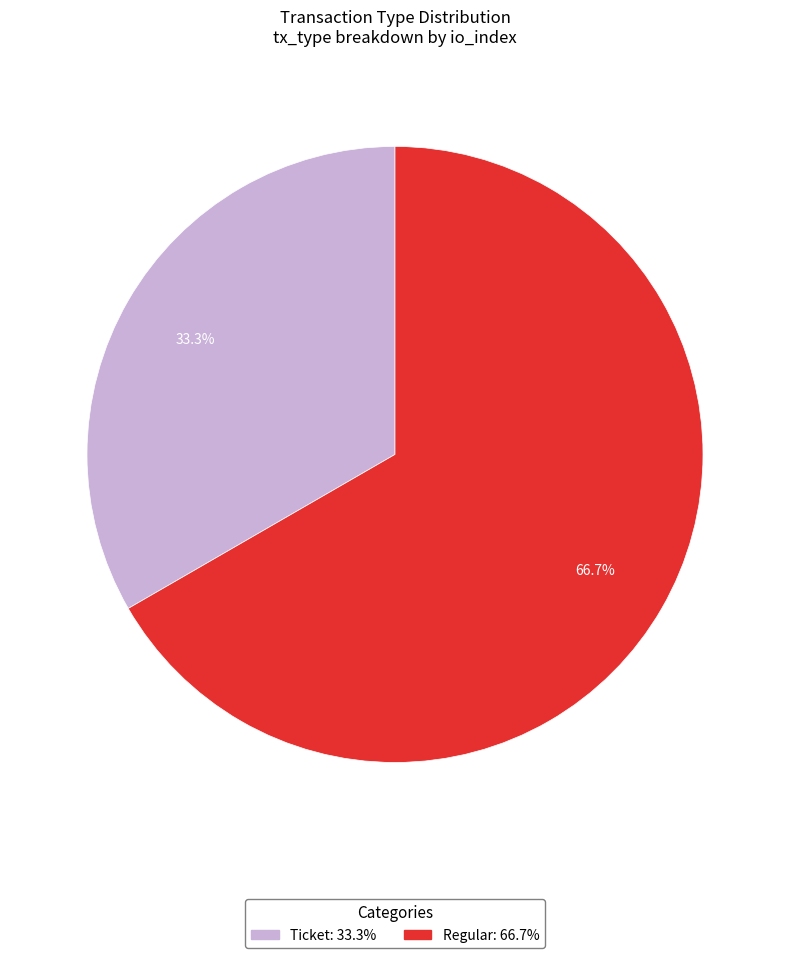

Combined, what portion of the pie is Ticket and Regular?

100.0%